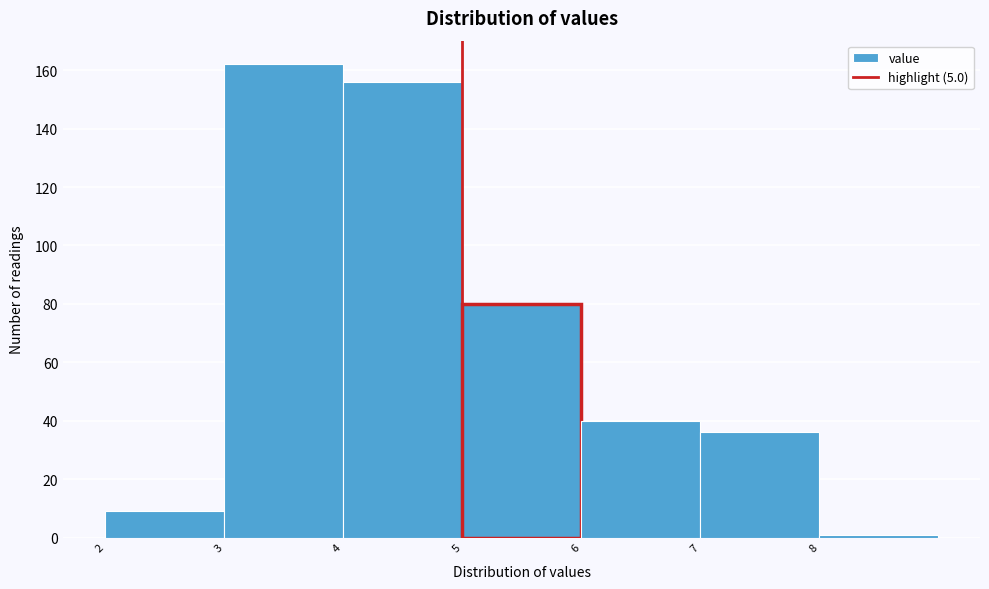

Which range on the x-axis has the tallest bar?

3 to 4